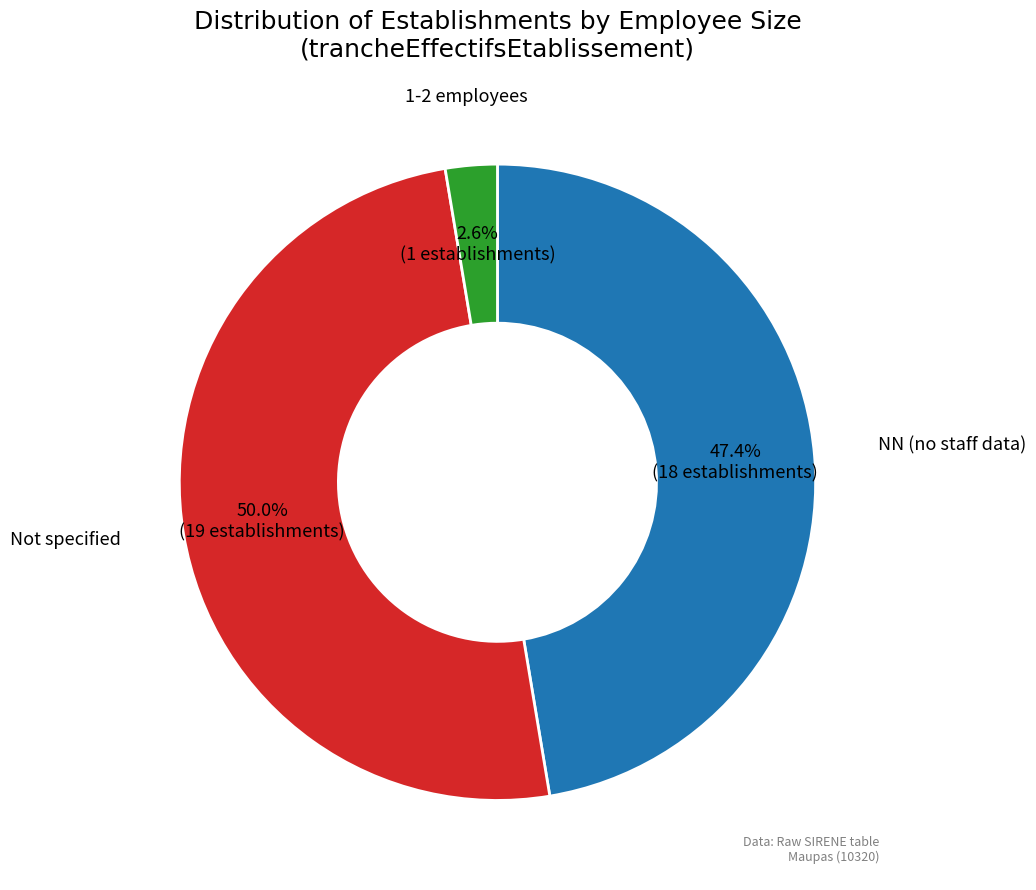

Combined, what portion of the pie is 1-2 employees and NN (no staff data)?

50.0%